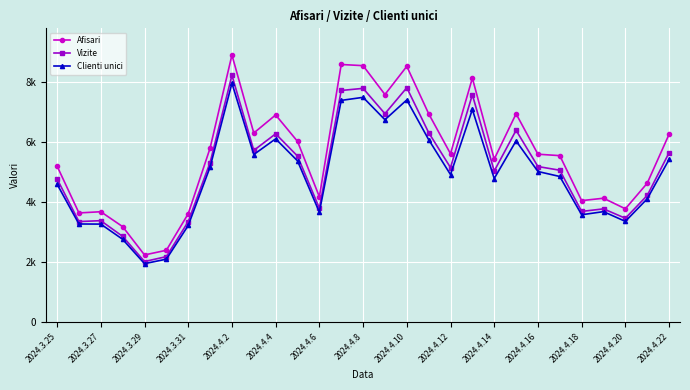

What is the difference between the maximum and second lowest values in the Clienti unici series?

5876